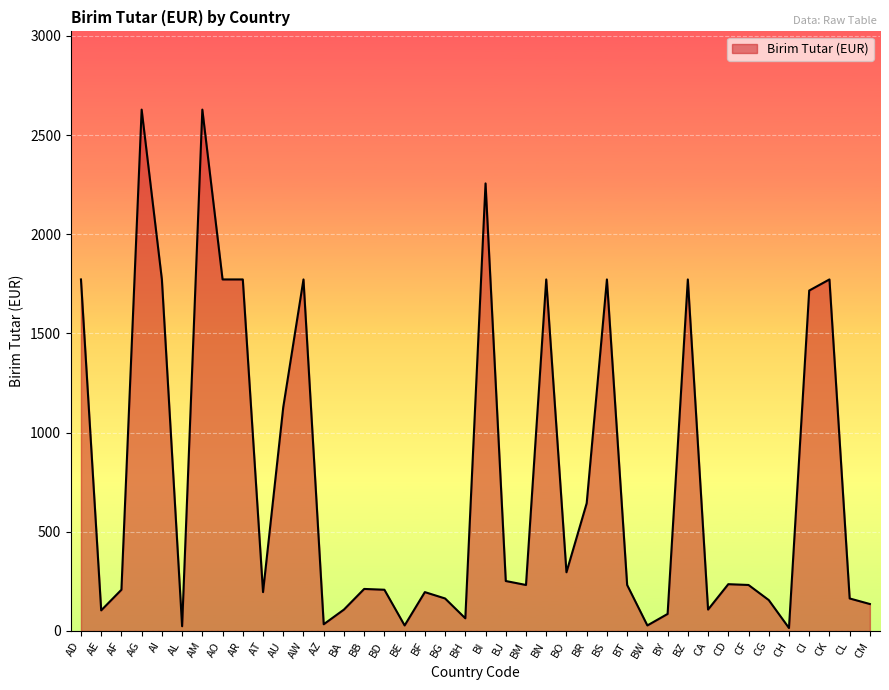

At which label is the value closest to 1321?

AU